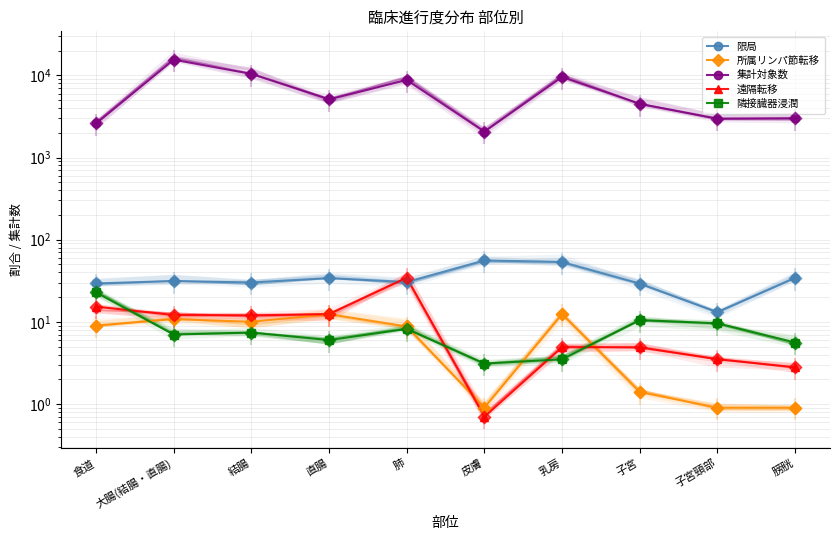

At which category is the sum across all series the highest?

大腸(結腸・直腸)